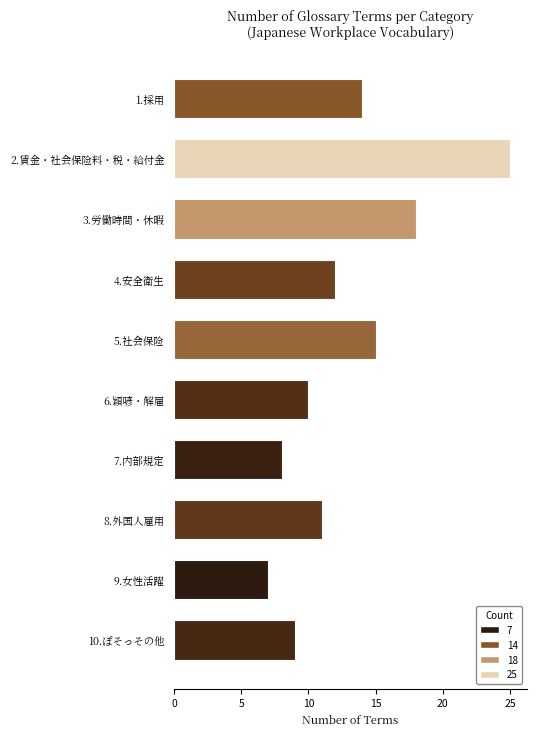

Which category has the lowest value across all series?

9.女性活躍